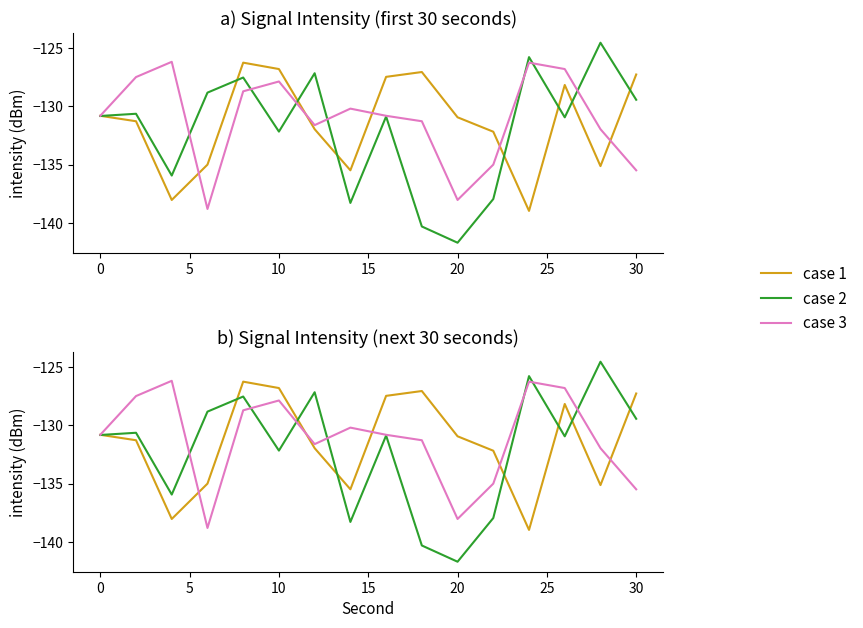

True or false: case 2 has more than 2 points higher than both neighbors.

True